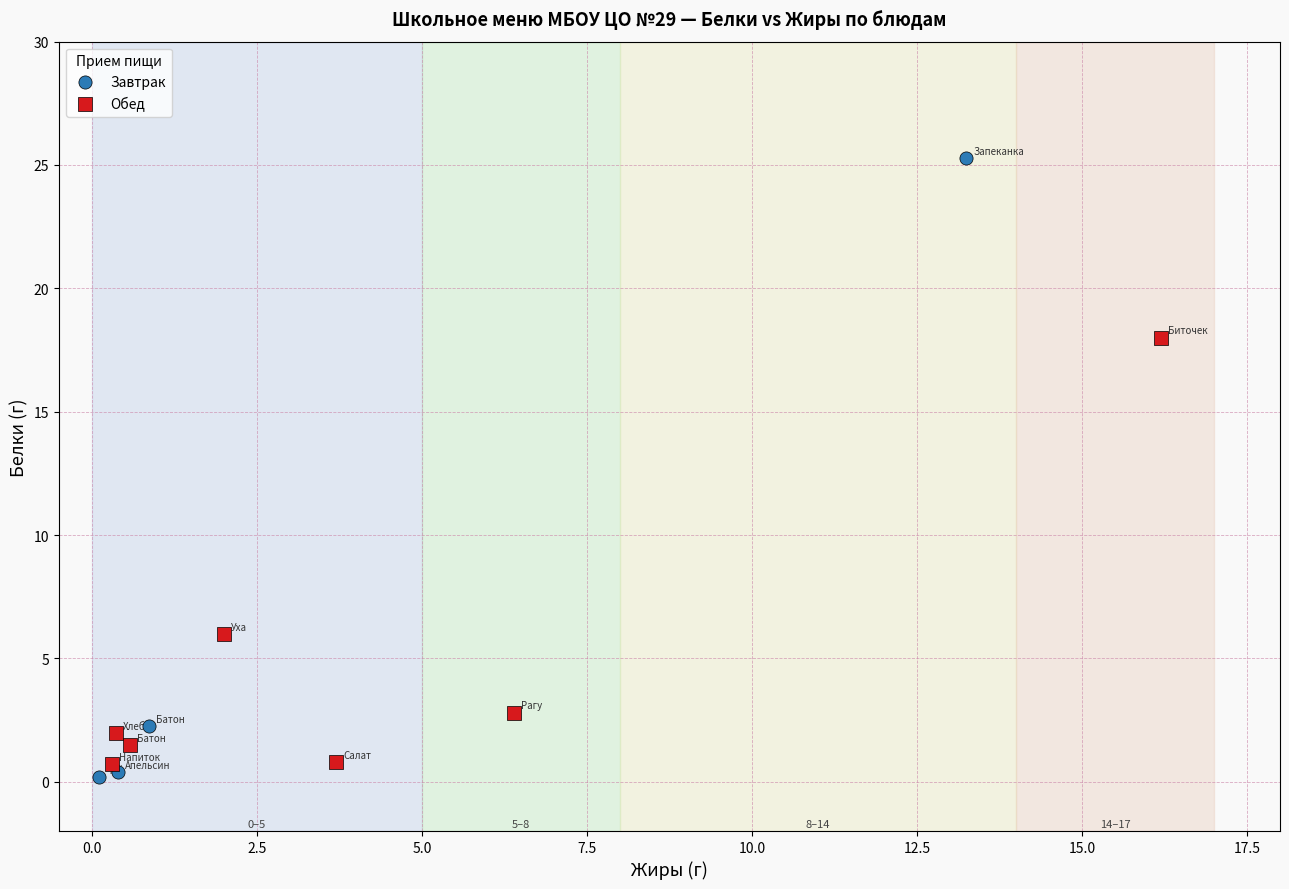

Which series has the widest spread of Y values?

Завтрак